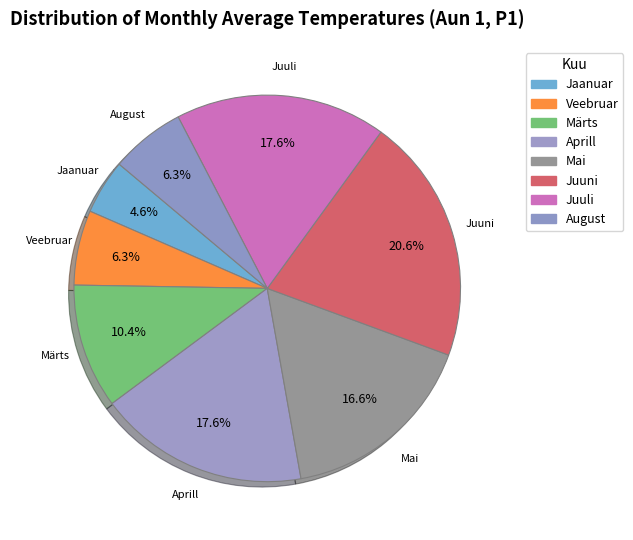

How many slices are in this pie chart?

8